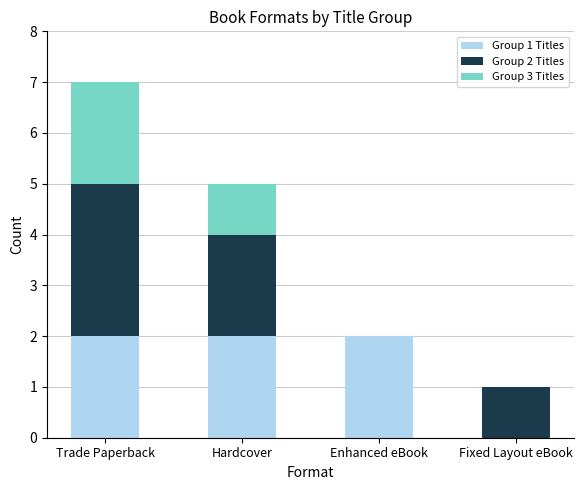

At which category is the sum across all series the highest?

Trade Paperback